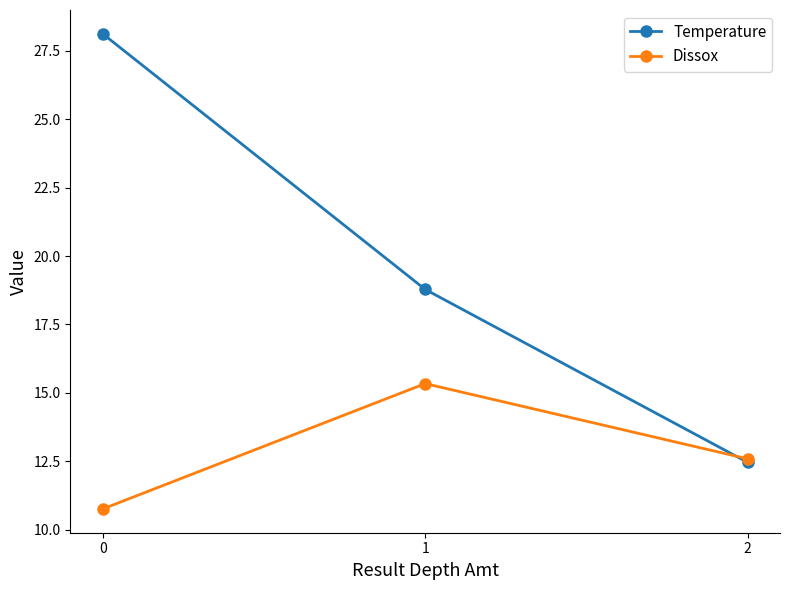

At which label does Dissox first exceed 12?

1